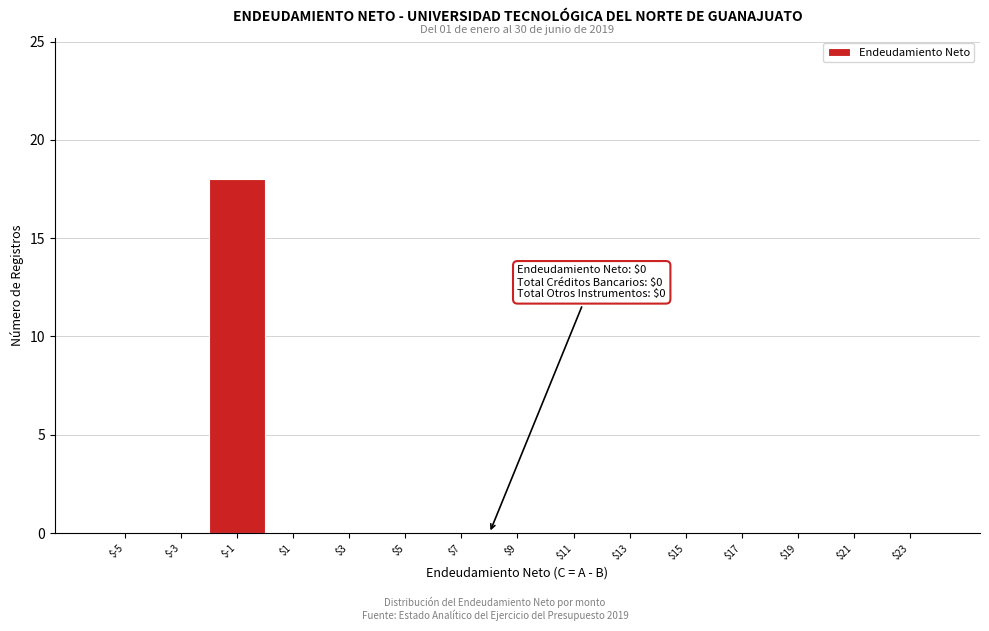

What is the sum of all values?

18